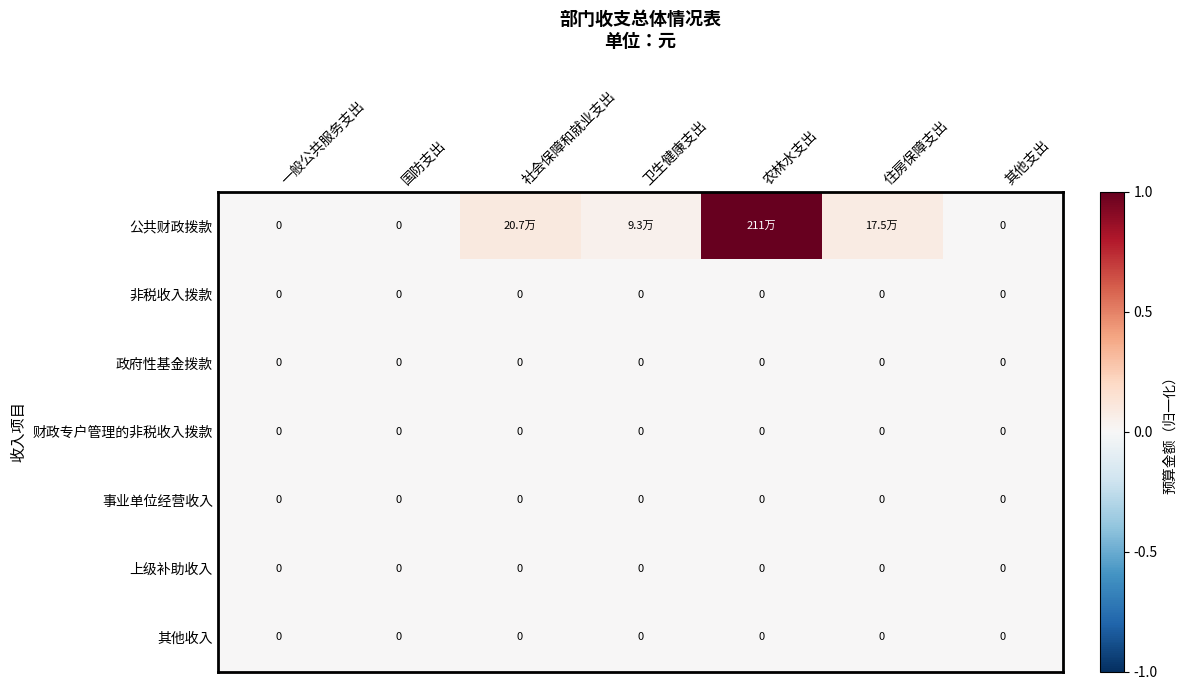

Which series changed the most between 一般公共服务支出 and 住房保障支出?

公共财政拨款